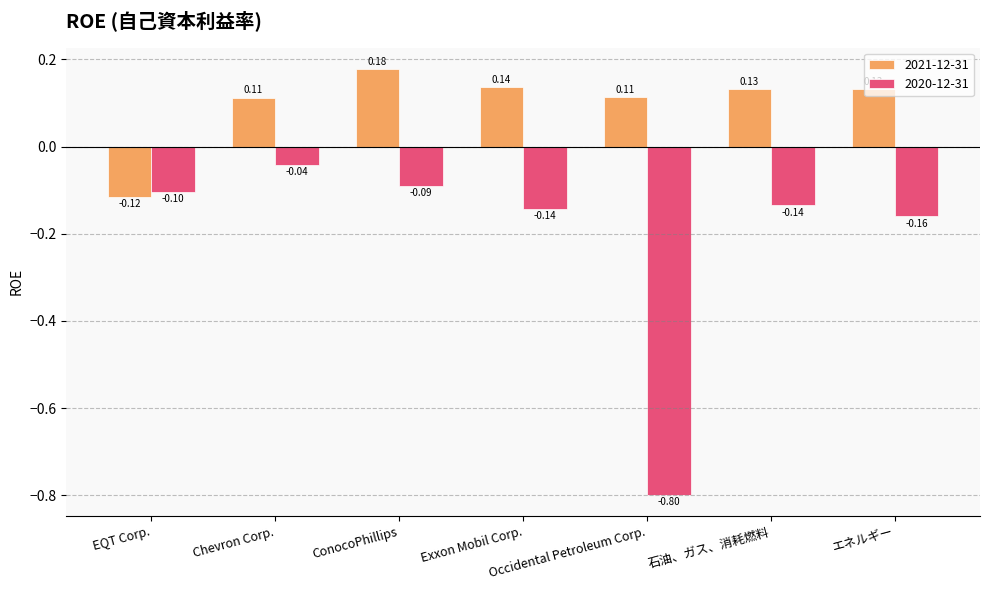

At how many categories does at least one series exceed 0?

6